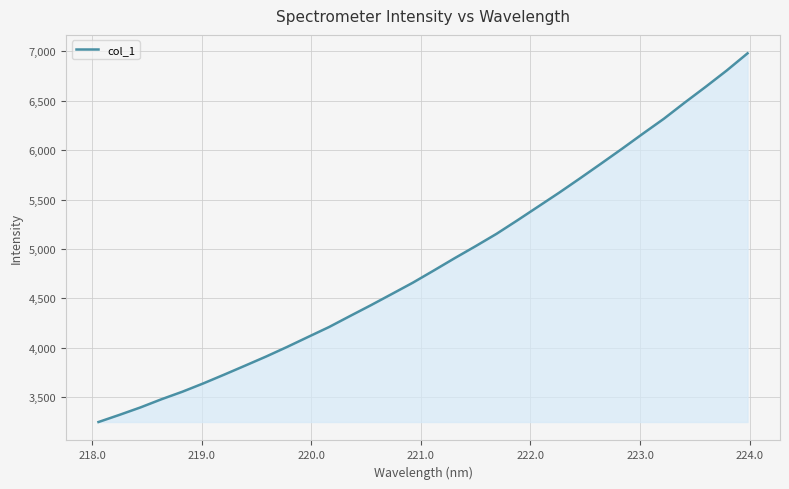

What is the smallest value displayed?

3249.4